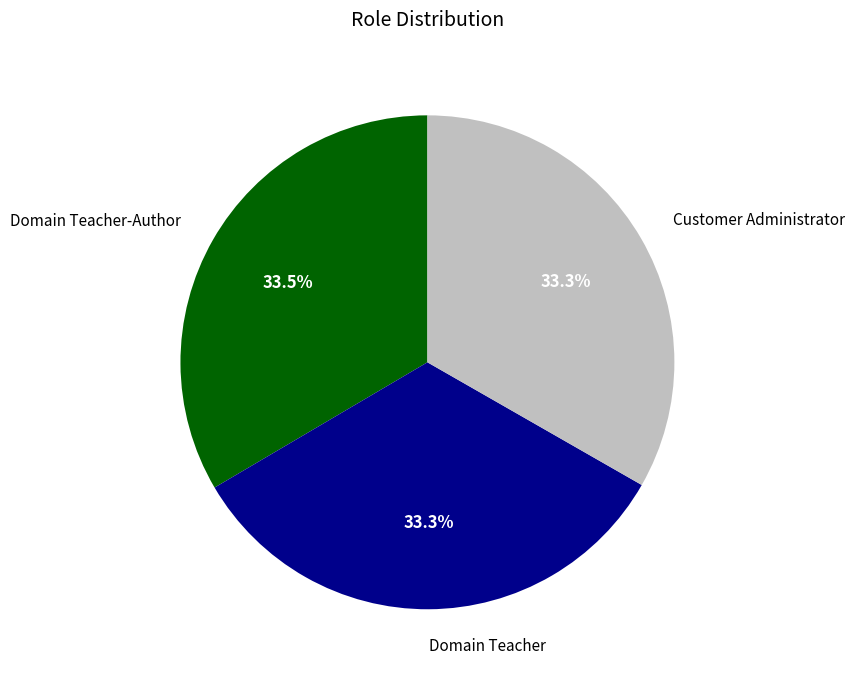

Is there any slice that represents more than half of the pie?

No